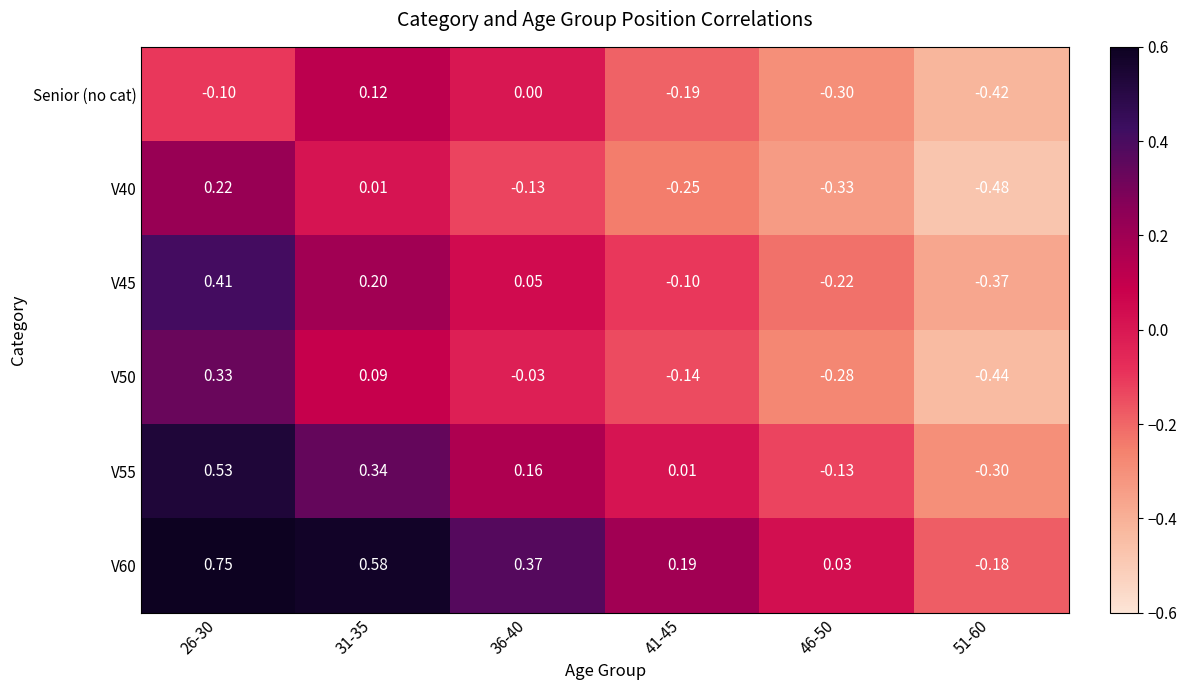

How many values in the V60 series exceed 0?

5